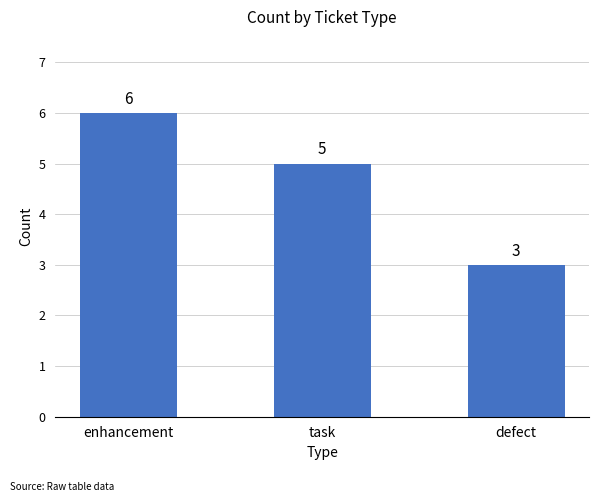

Between enhancement and defect, which is larger?

enhancement